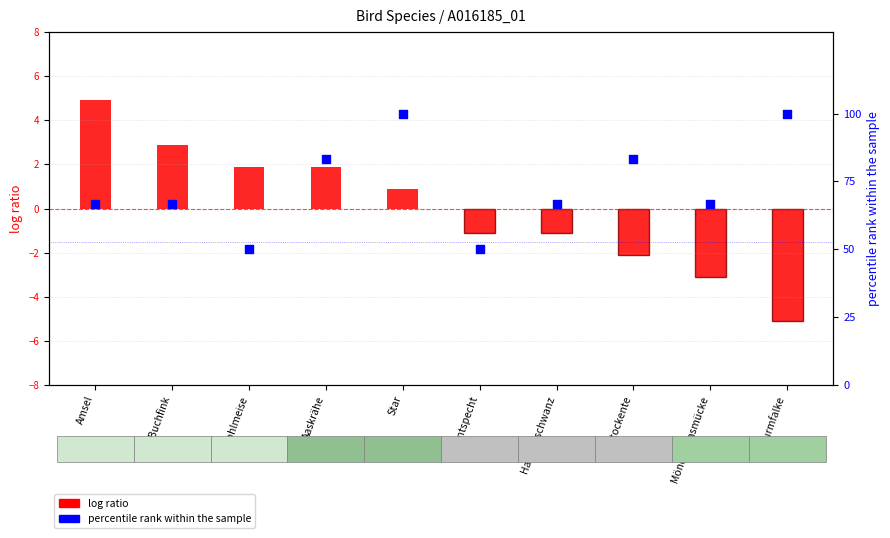

Which series has the largest total across all categories?

percentile rank within the sample